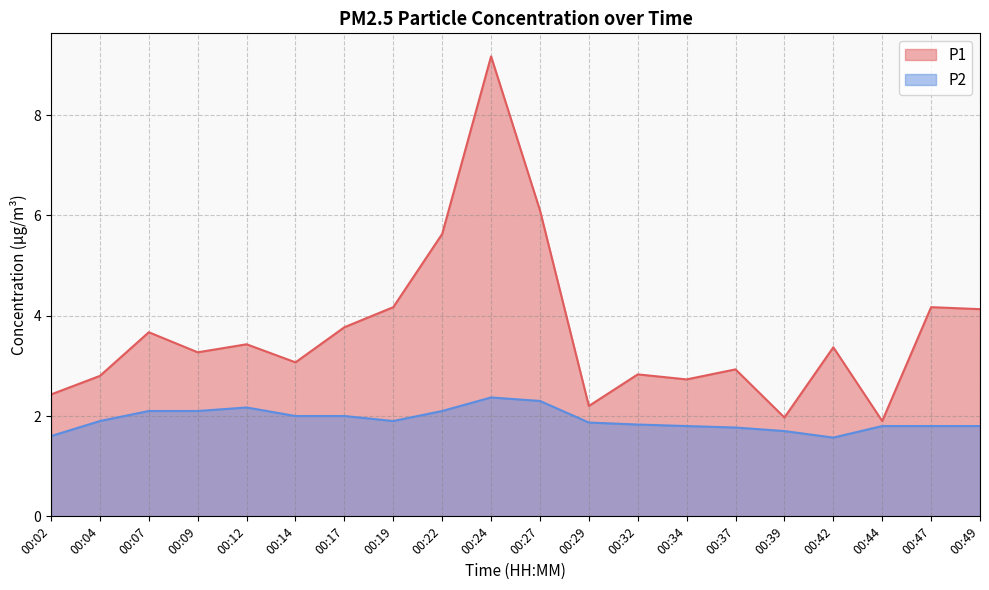

Read the P1 value at 00:27.

6.1